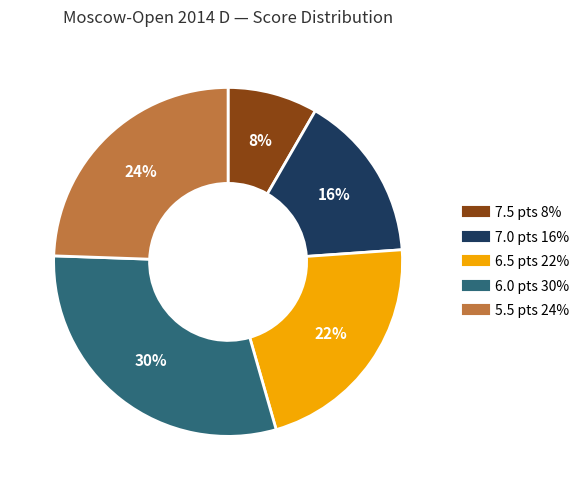

Is there any slice that represents more than half of the pie?

No